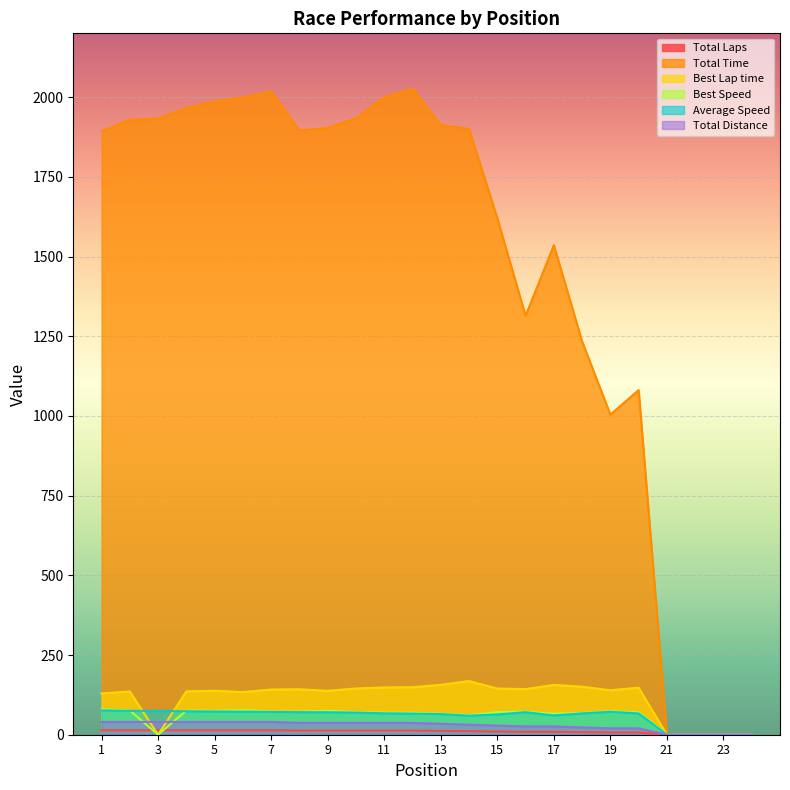

At how many categories does at least one series exceed 726?

20